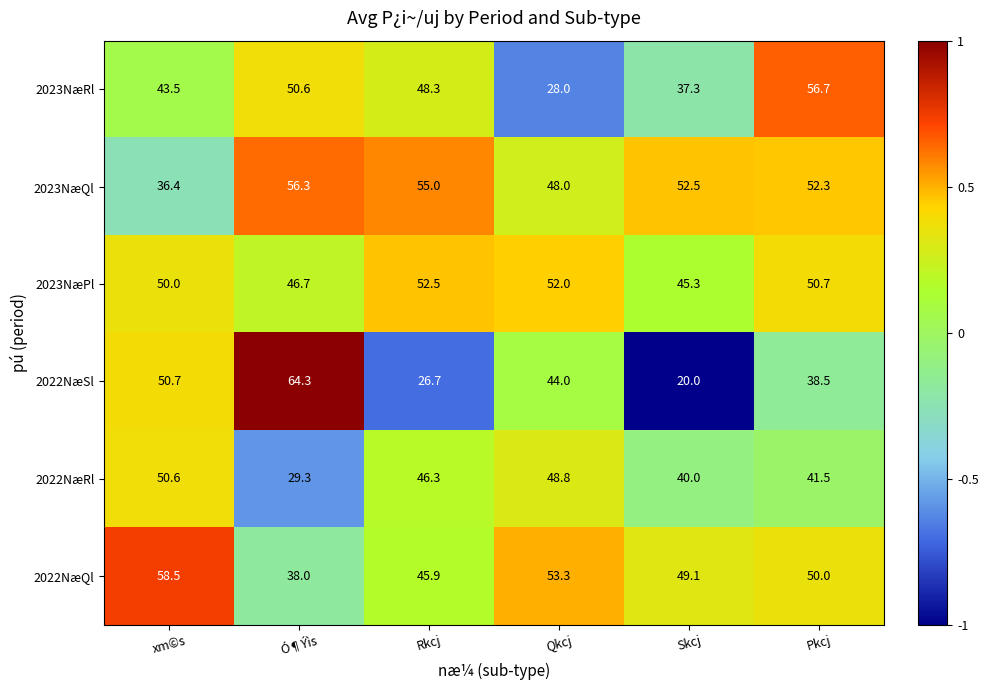

Read the 2023NæRl value at xm©s.

43.5